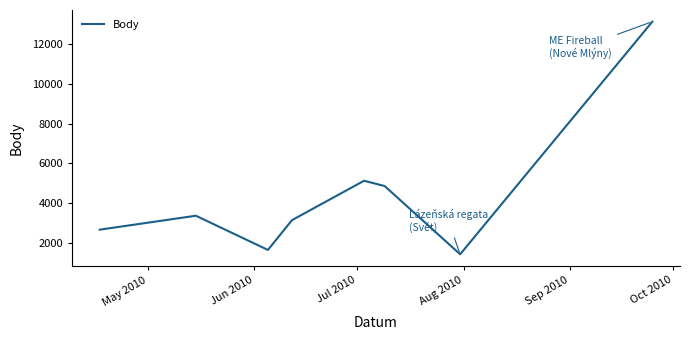

What is the maximum value shown in the chart?

13141